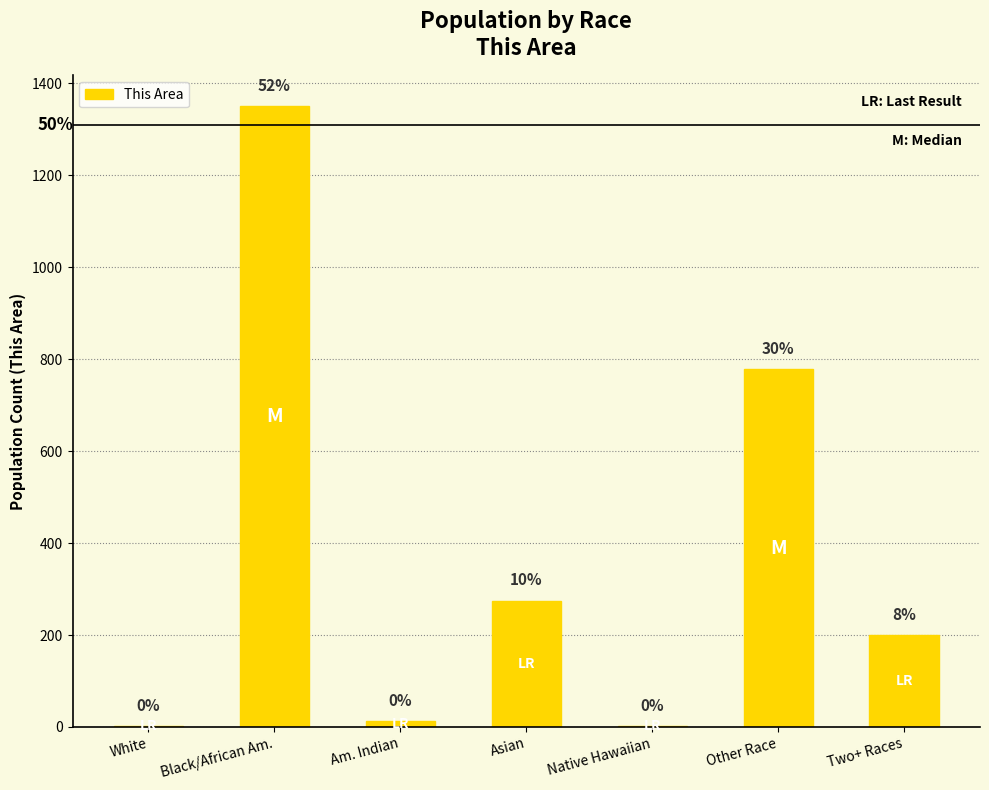

Rank the categories by value from lowest to highest.

White, Native Hawaiian, Am. Indian, Two+ Races, Asian, Other Race, Black/African Am.